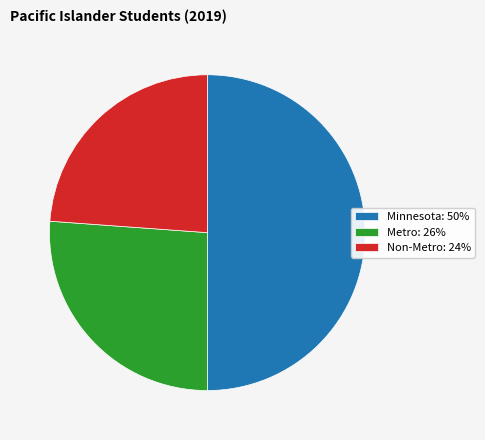

Does Metro: 26% account for over 50% of the chart?

No